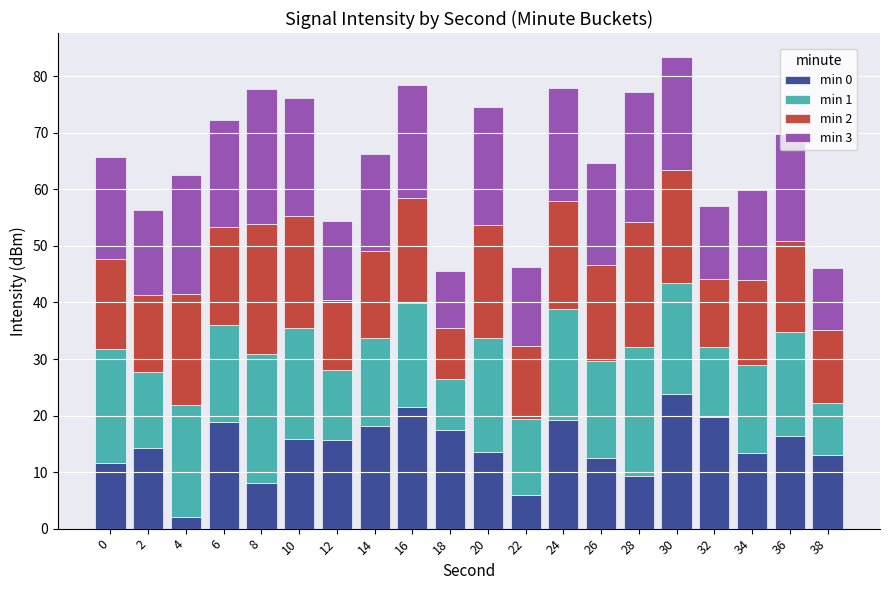

The min 0 series shows 5.4 at 16. True or false?

False